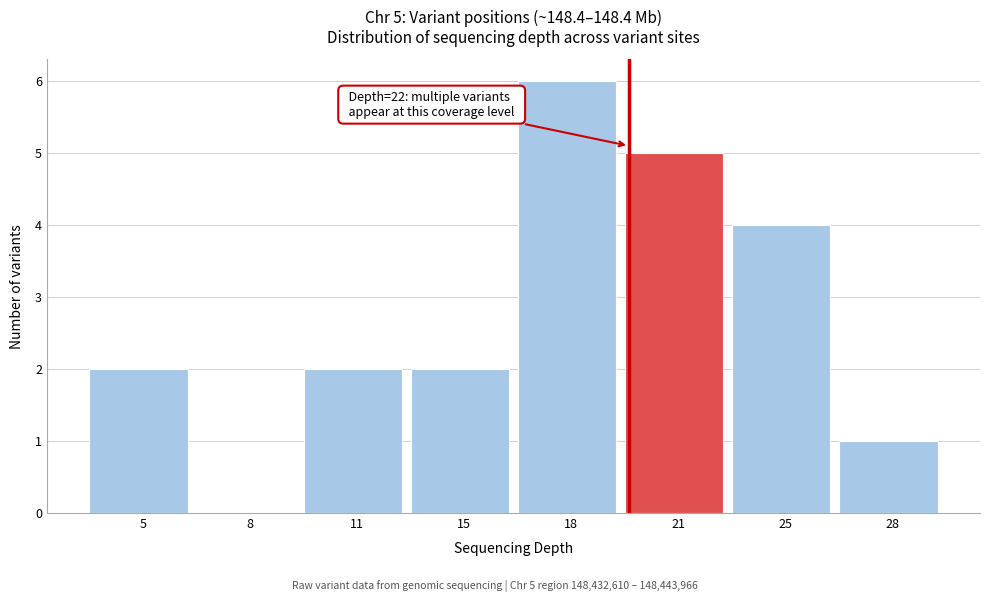

Reading left to right, transcribe all the data shown in this chart.

5=2	8=0	11=2	15=2	18=6	21=5	25=4	28=1